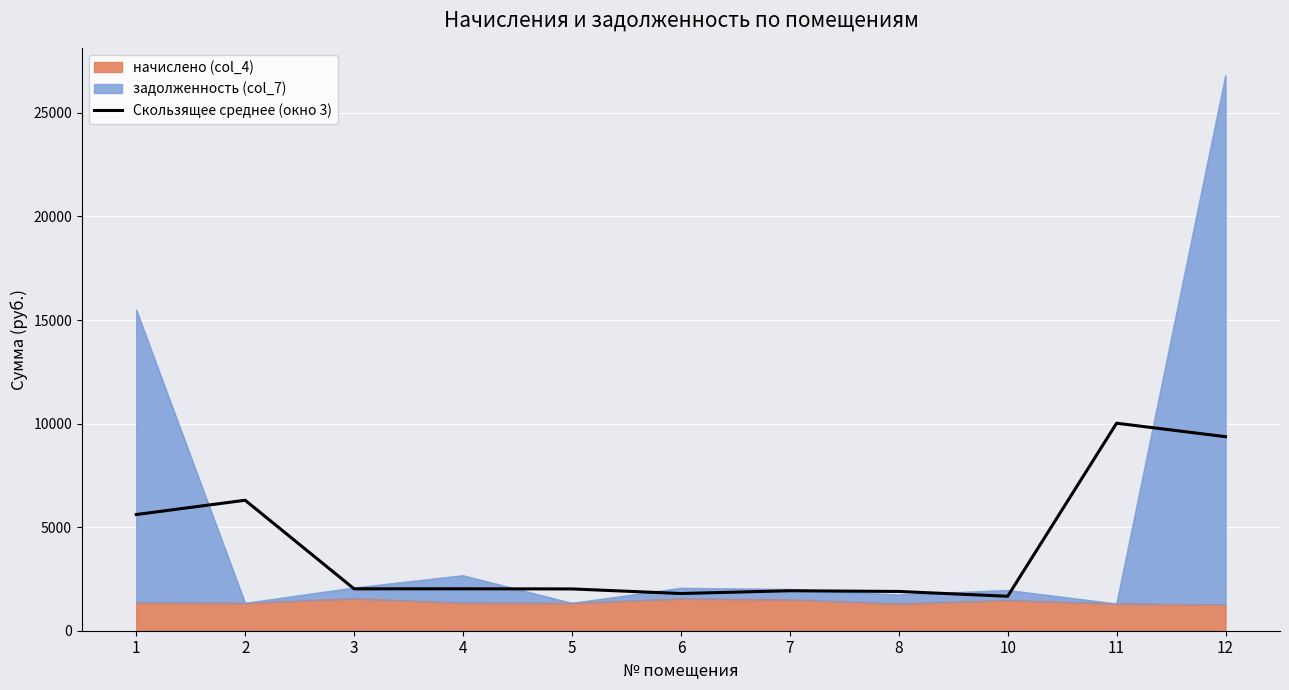

What is the difference between the values at 7 and 3?

92.3